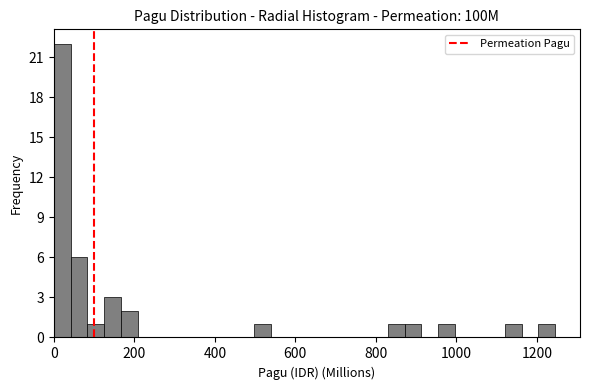

Read against the x-axis, roughly where is the centre of the tallest bar?

20